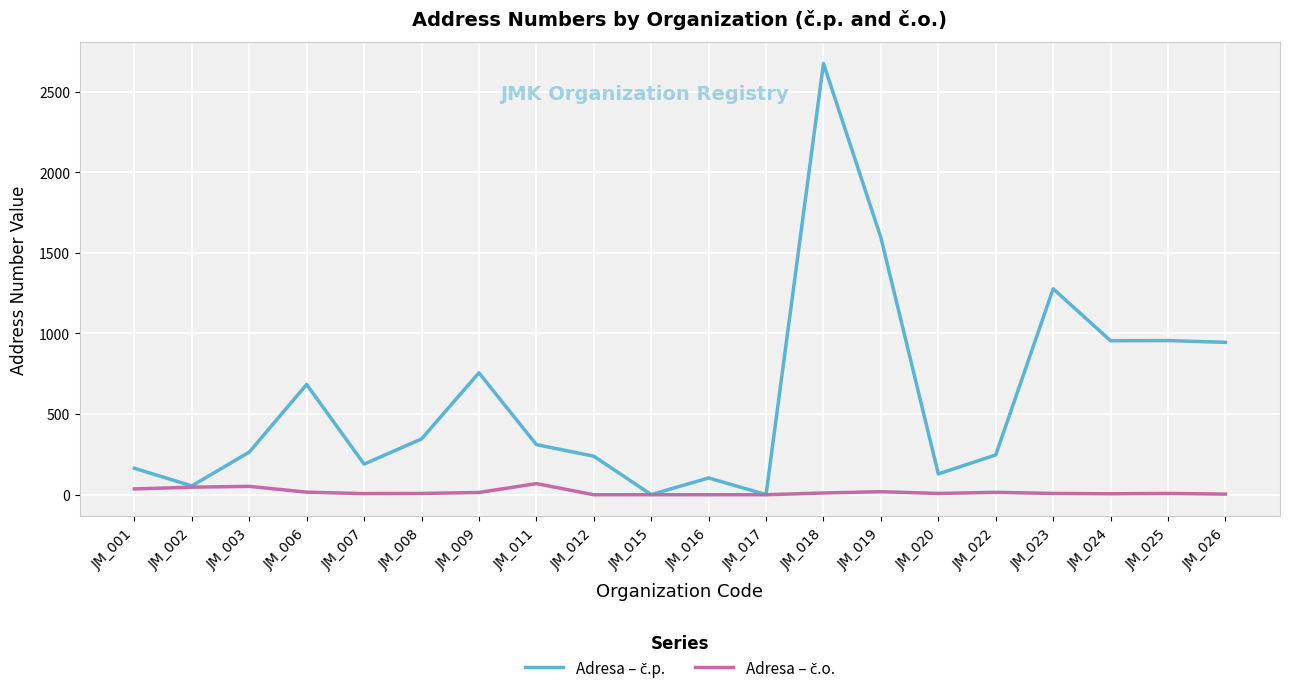

Does the chart have visible grid lines?

Yes